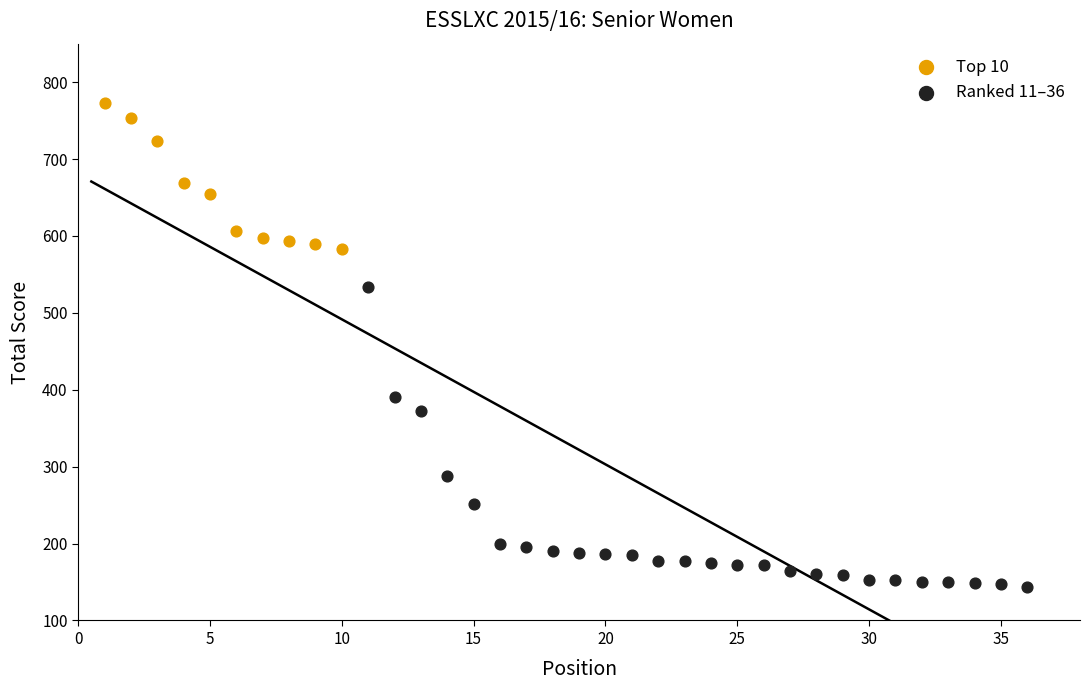

Which series contains the highest Y value?

Top 10